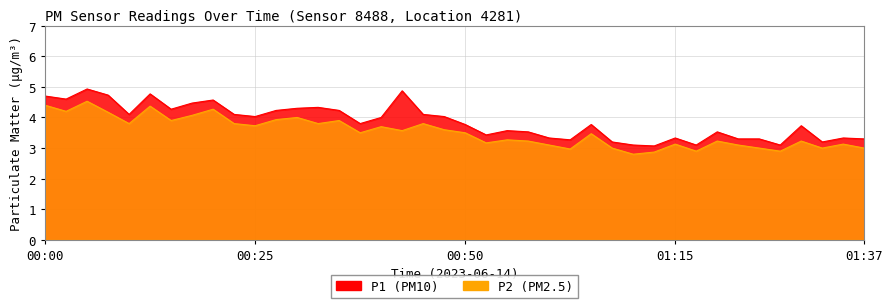

Which series has the widest spread of values?

P1